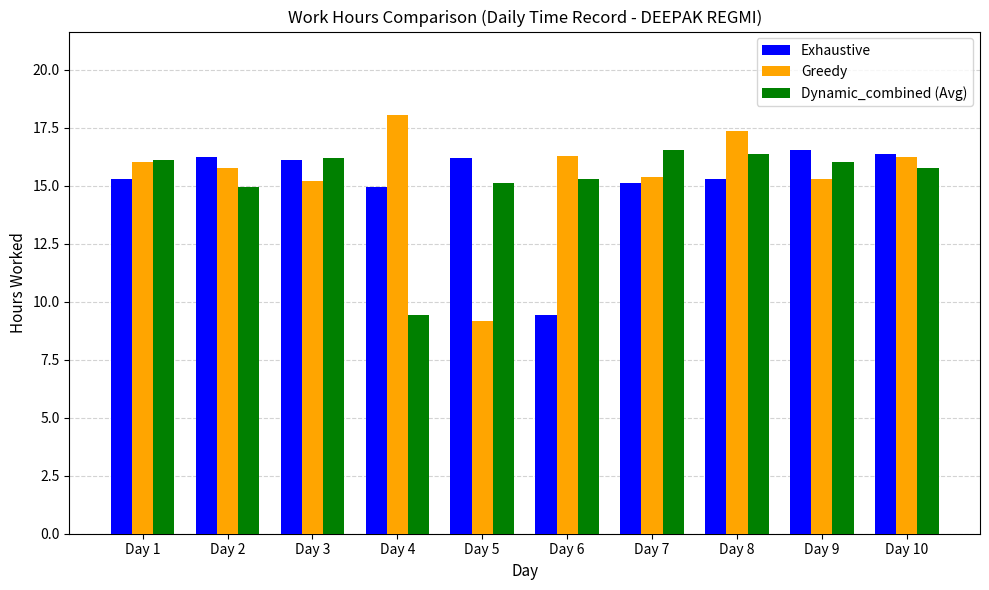

What is the highest value of the Exhaustive series?

16.6